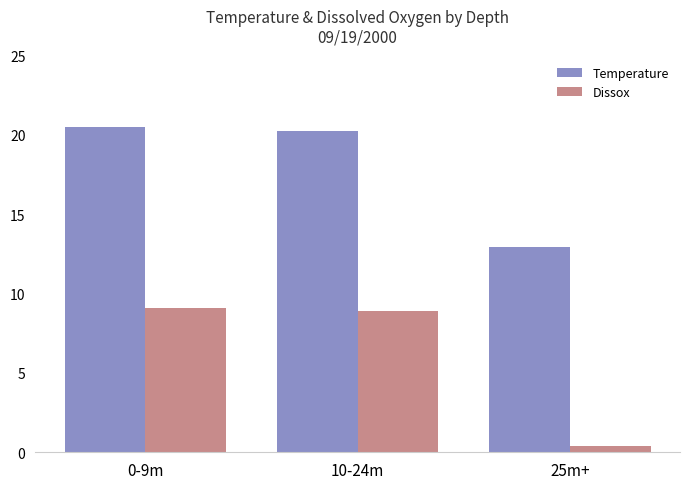

Are the bars grouped side by side (vs. stacked)?

Yes